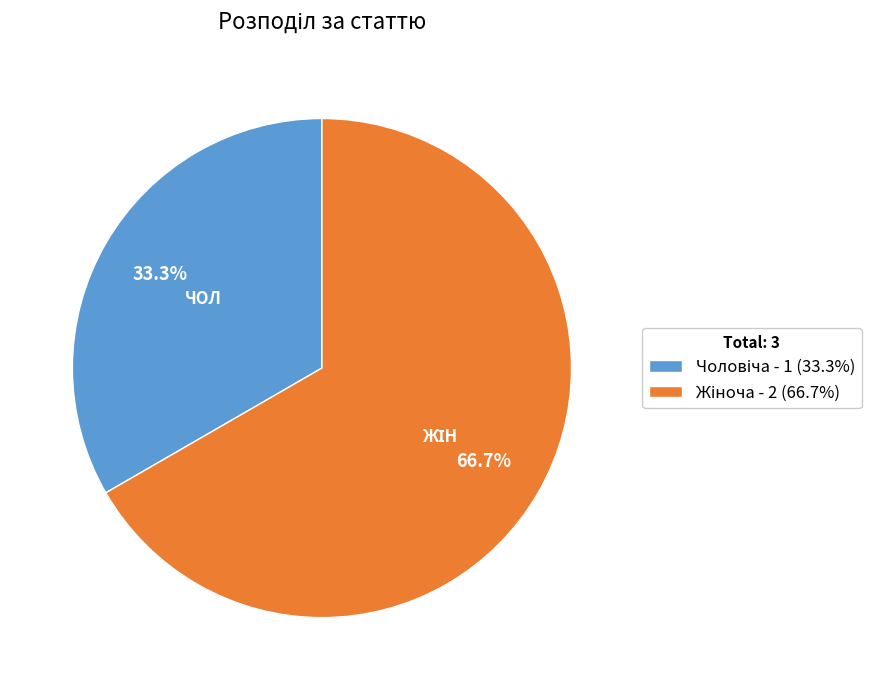

Does any single category account for the majority?

Yes